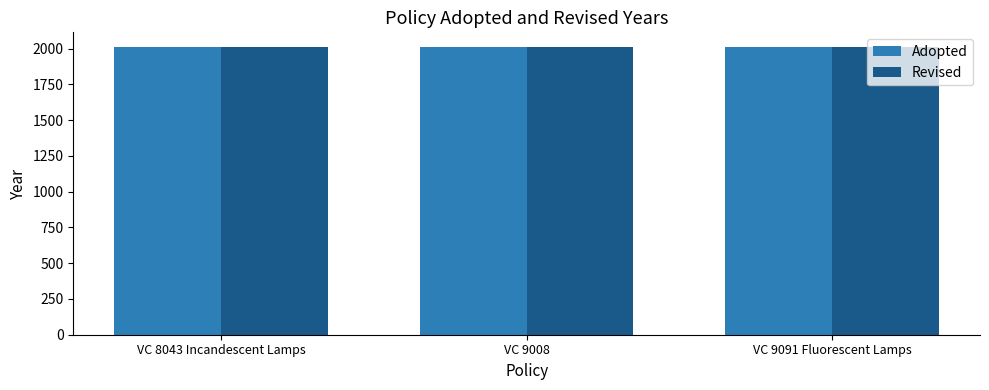

Does the chart contain stacked bars?

No